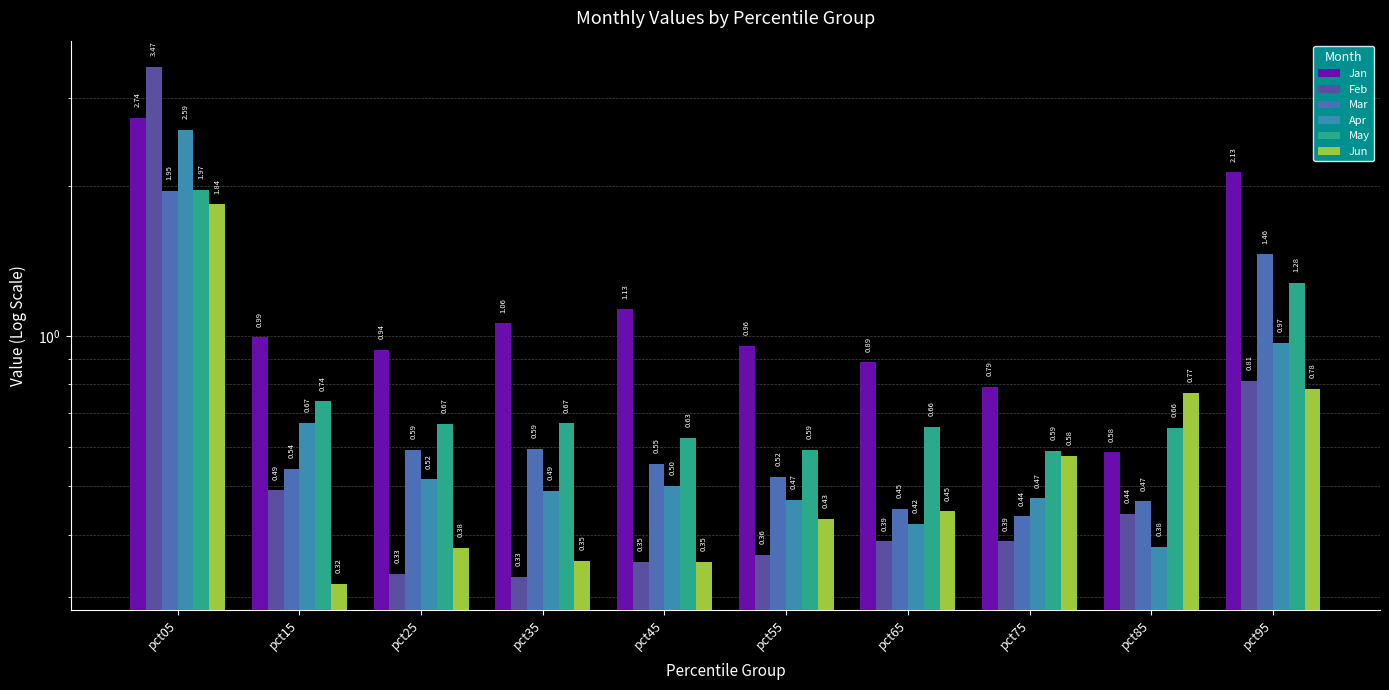

How many bars are there in total?

60